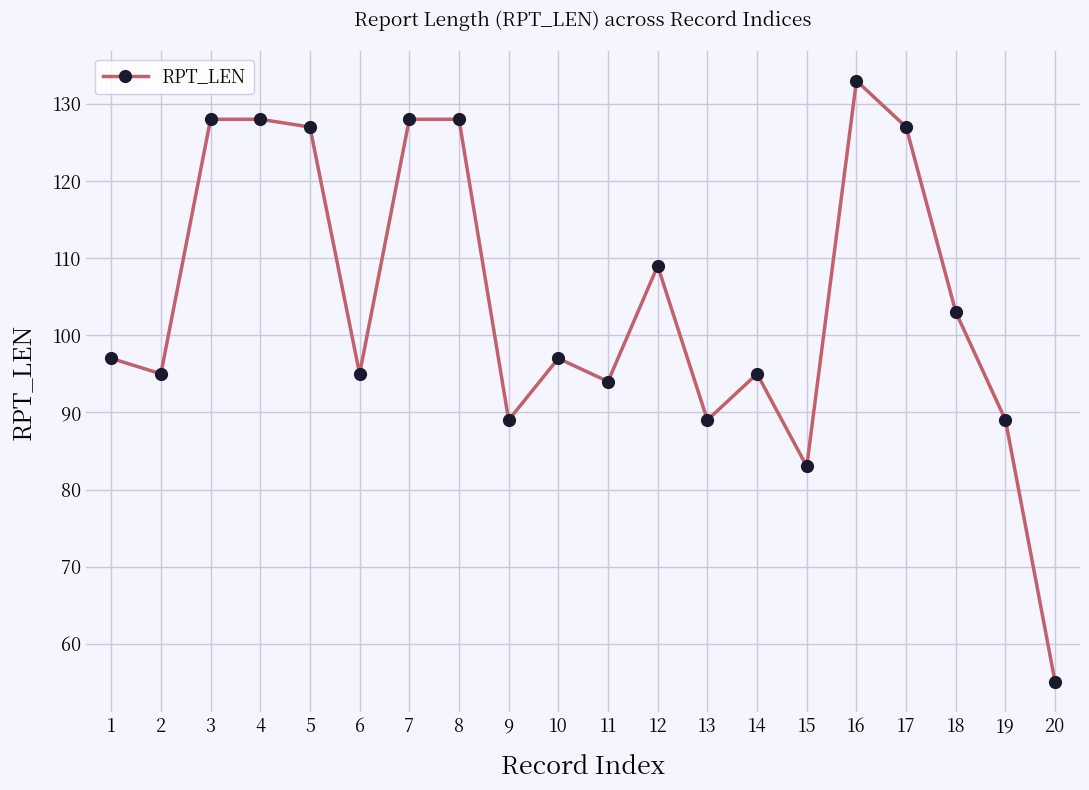

How many data points does each series have?

20